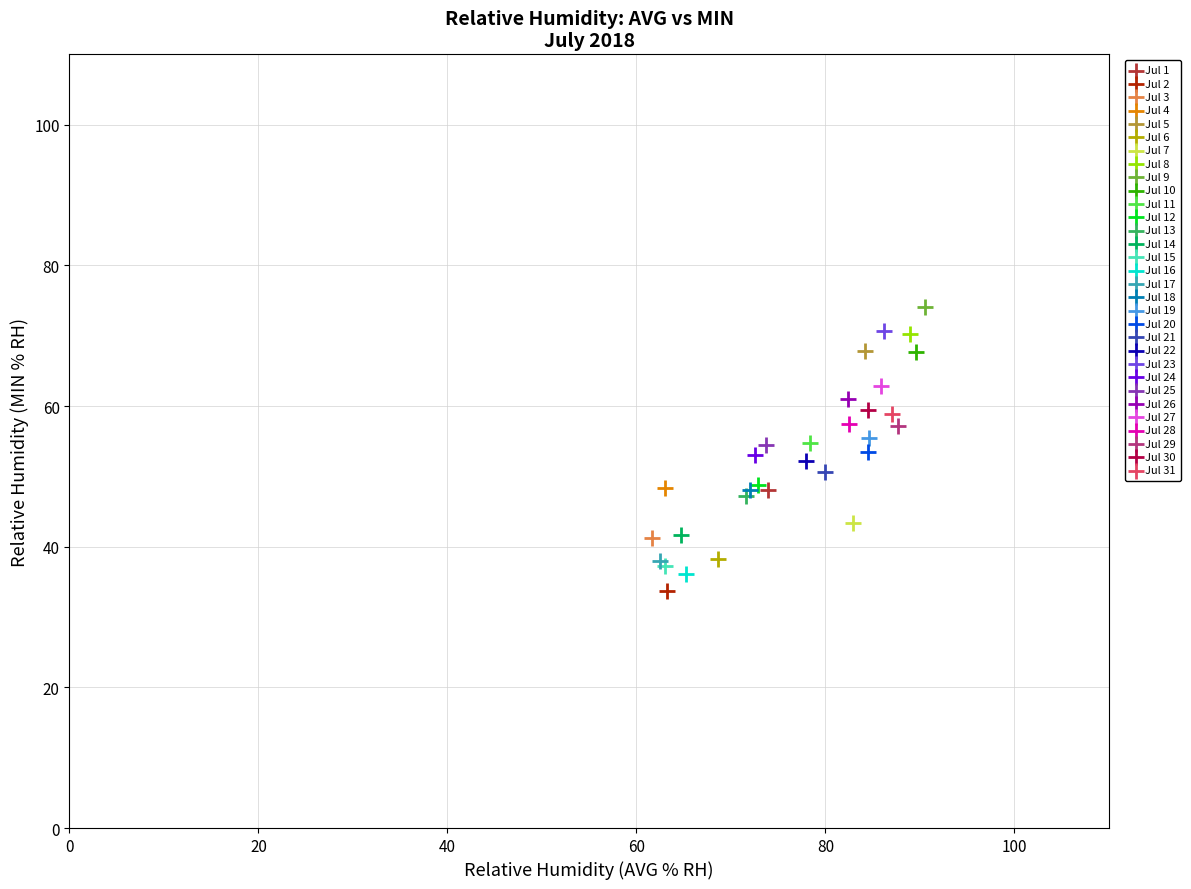

What are all the series names shown in the legend?

Jul 1, Jul 2, Jul 3, Jul 4, Jul 5, Jul 6, Jul 7, Jul 8, Jul 9, Jul 10, Jul 11, Jul 12, Jul 13, Jul 14, Jul 15, Jul 16, Jul 17, Jul 18, Jul 19, Jul 20, Jul 21, Jul 22, Jul 23, Jul 24, Jul 25, Jul 26, Jul 27, Jul 28, Jul 29, Jul 30, Jul 31